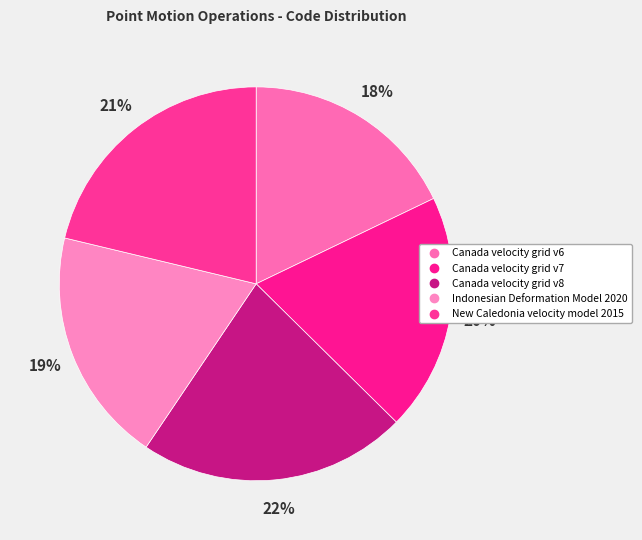

True or false: New Caledonia velocity model 2015 accounts for 21% of the total.

True